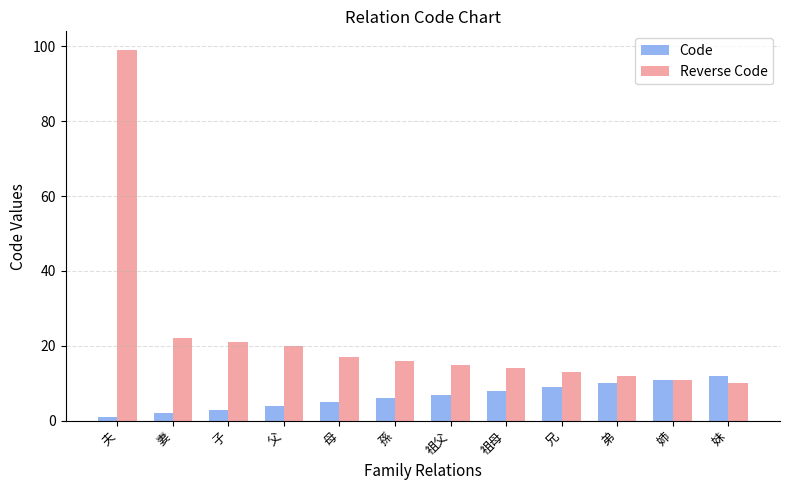

List the labels in order of Reverse Code value, smallest first.

妹, 姉, 弟, 兄, 祖母, 祖父, 孫, 母, 父, 子, 妻, 夫